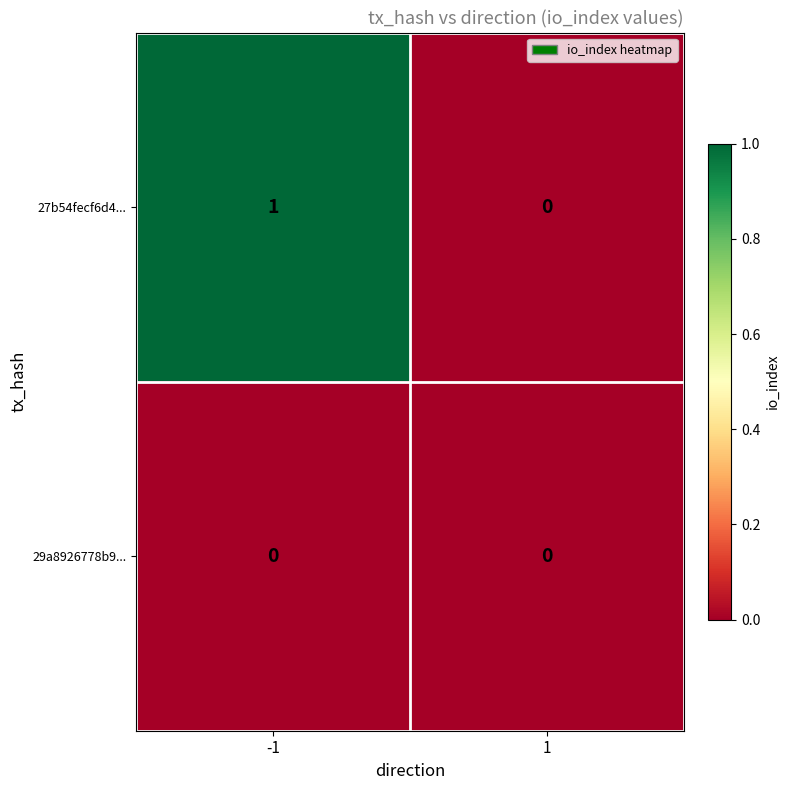

Which series changed the most between -1 and 1?

27b54fecf6d4...